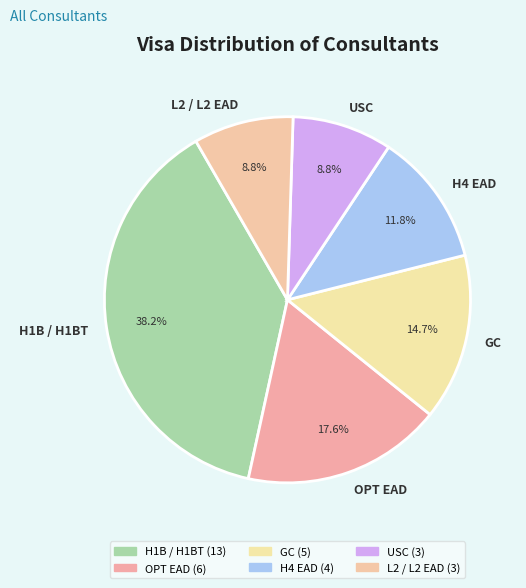

What is the ratio of the value at GC to the value at L2 / L2 EAD?

1.7